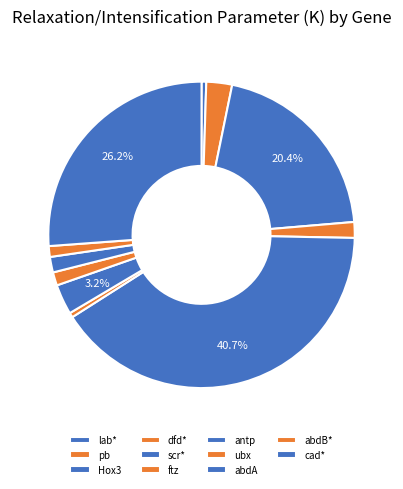

To the nearest percent, what is the combined percentage of Hox3 and cad*?

47%